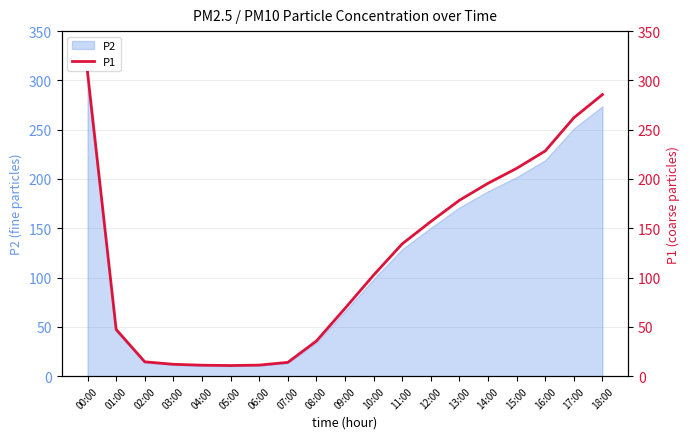

Is it true that the value at 07:00 is 14.0?

True